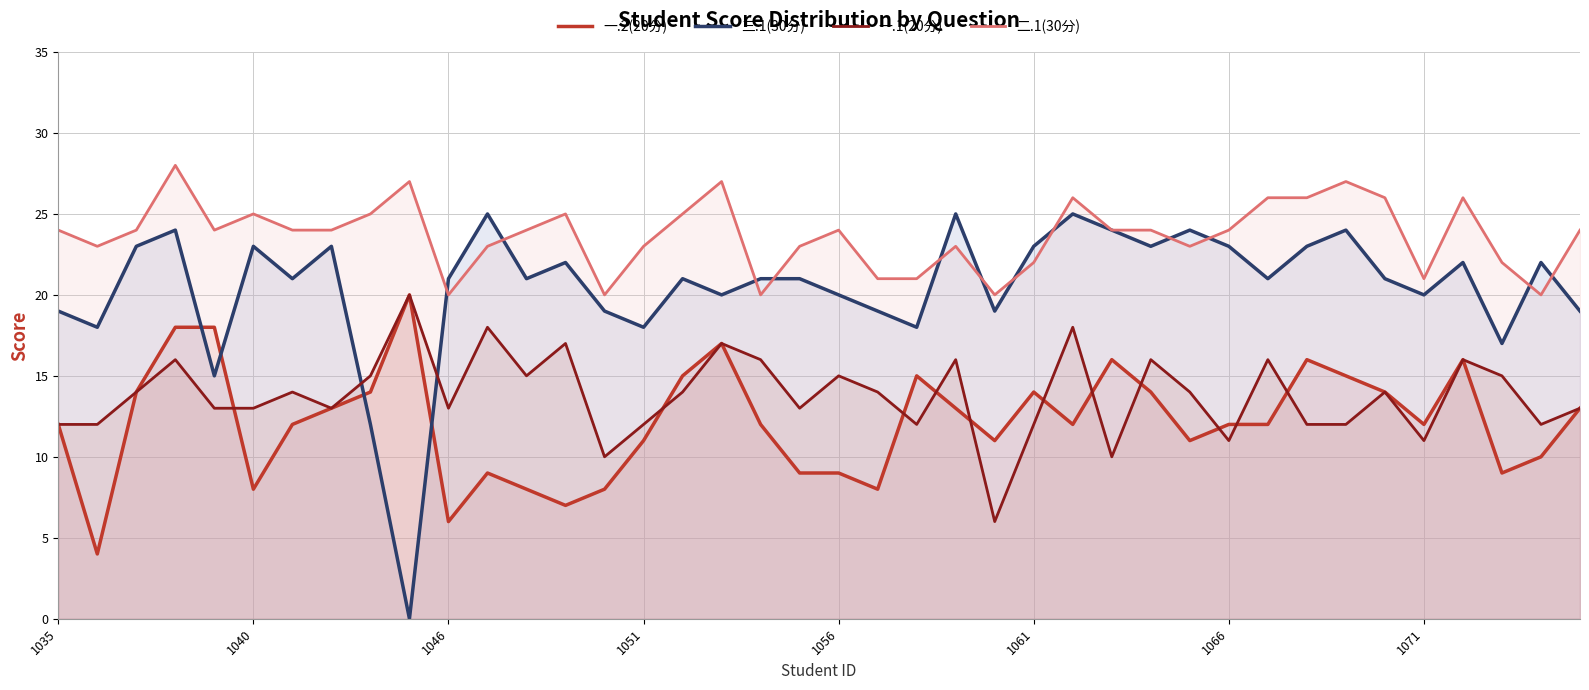

What is the greatest value displayed?

28